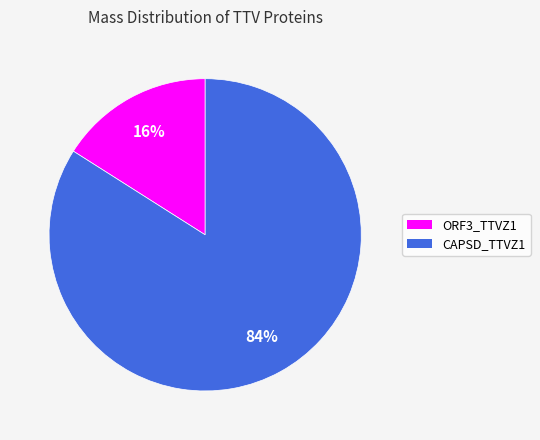

How many segments does this pie chart have?

2